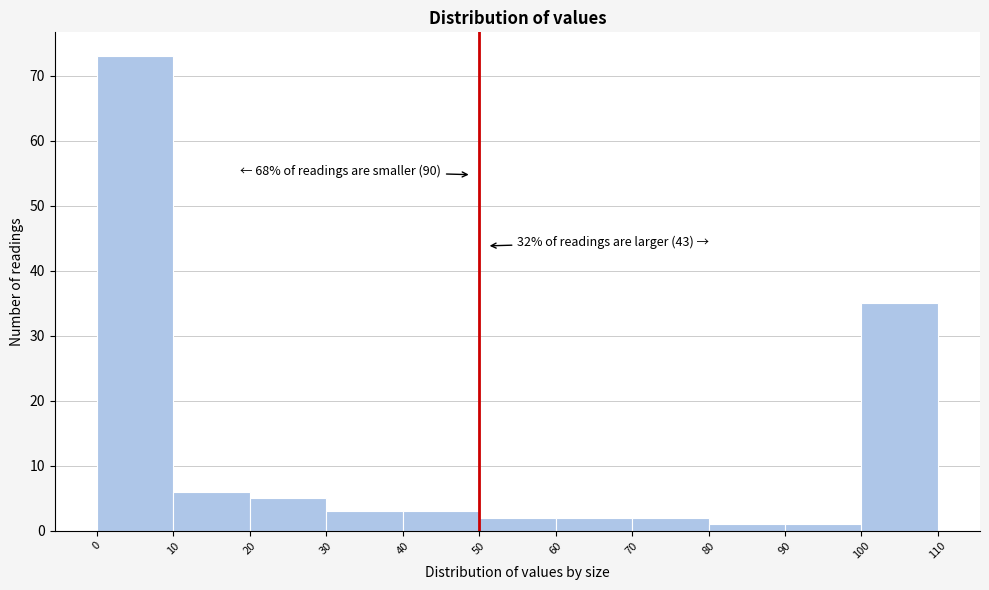

Over which range of the x-axis is the bar tallest?

0 to 10